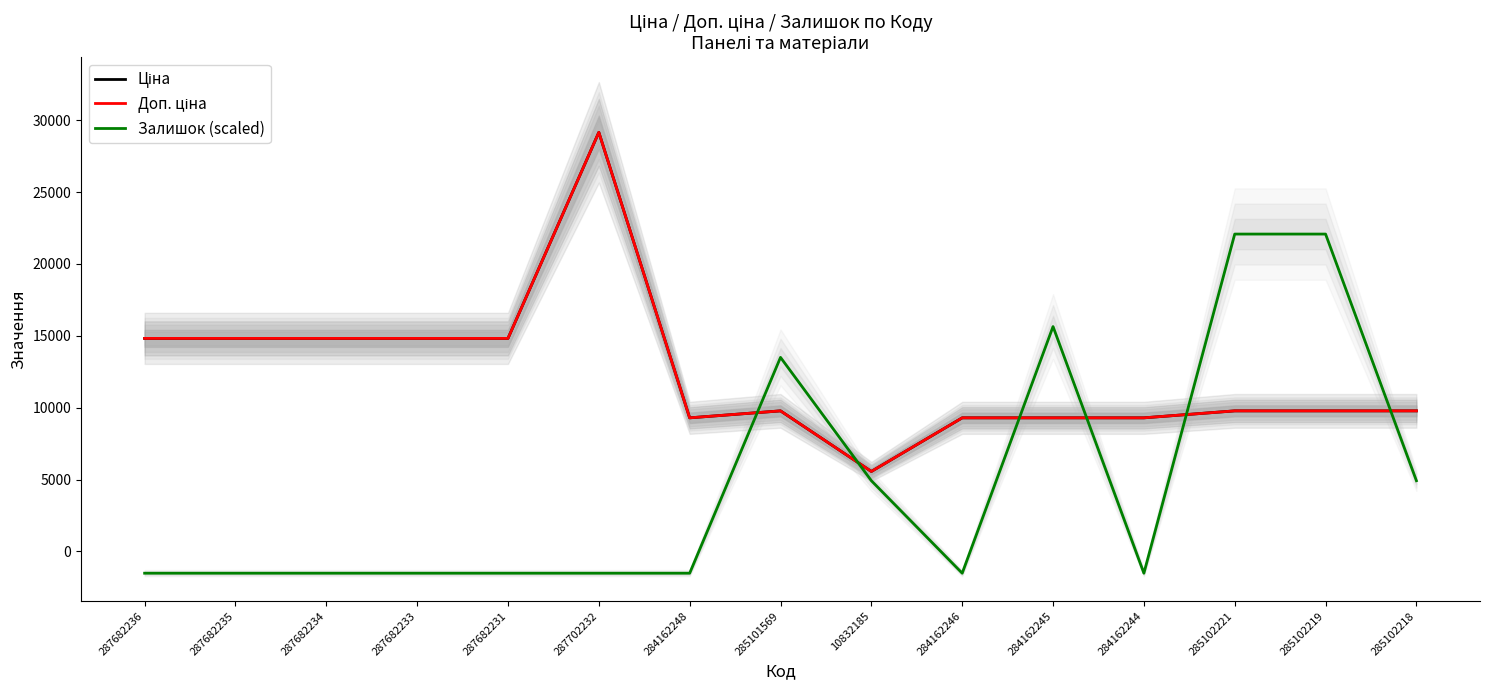

True or false: Залишок (scaled) has a value of 4916.9 at 10832185.

True